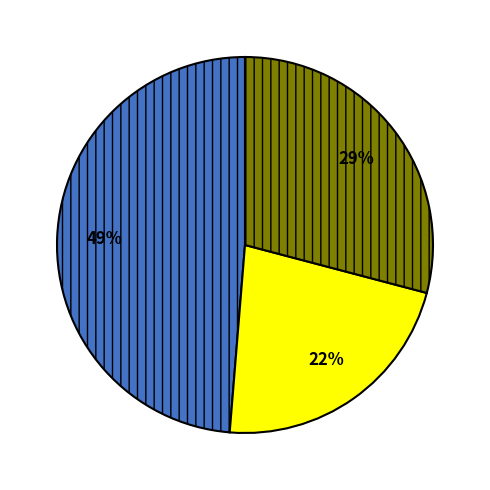

To the nearest percent, what is the difference between the largest and smallest slice percentages?

27%